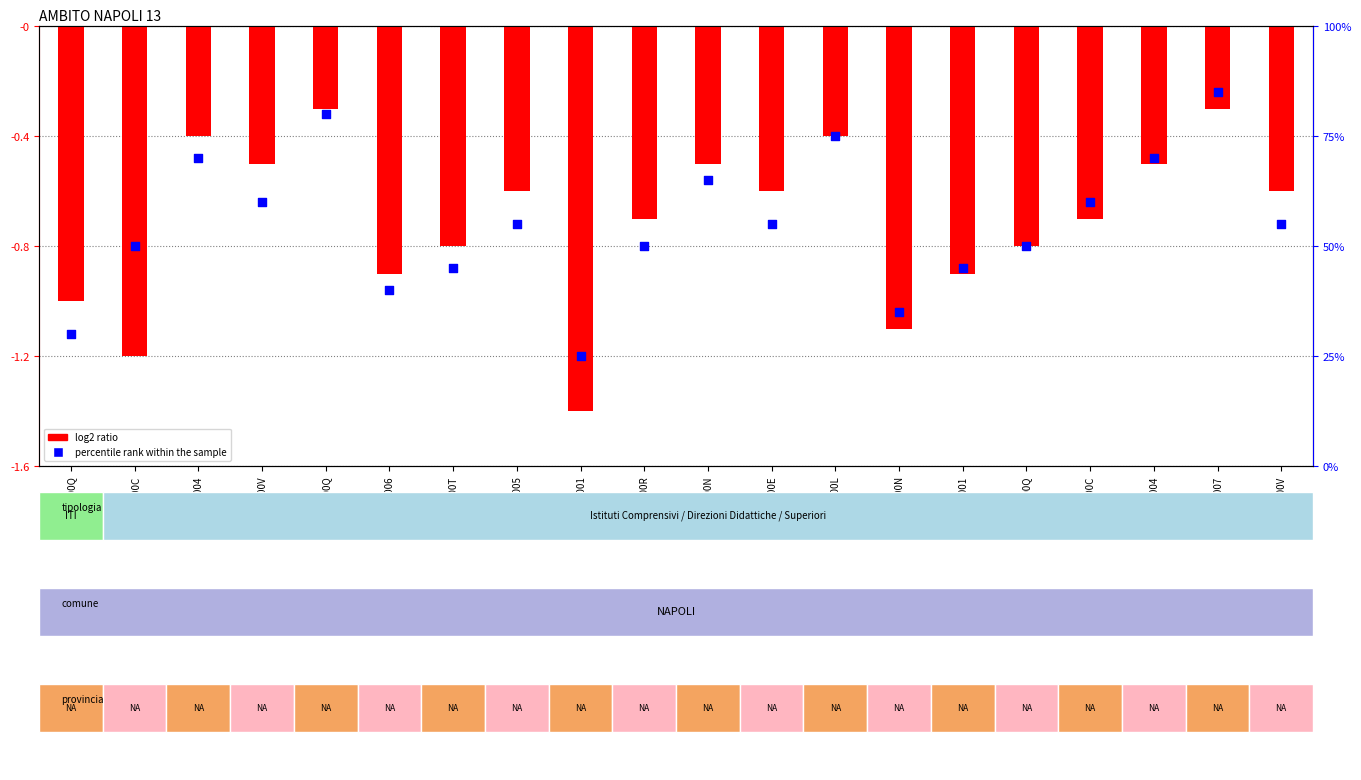

Which series has the widest spread of Y values?

percentile rank within the sample